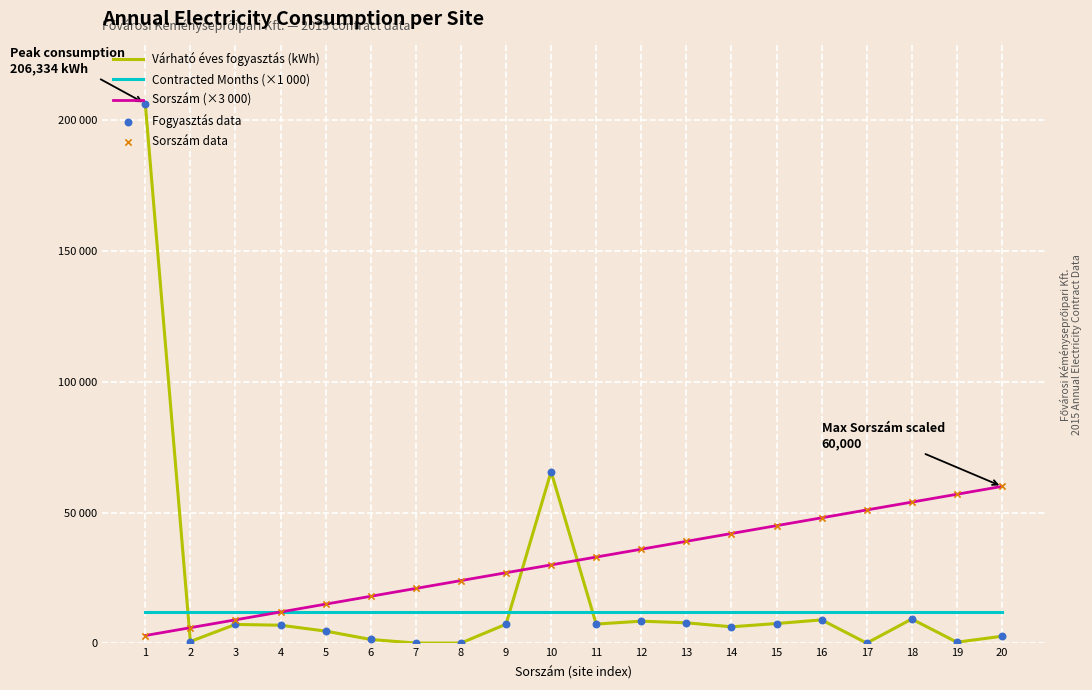

Is the value of Várható éves fogyasztás (kWh) at 17 greater than the value of Contracted Months (×1 000) at 12?

No